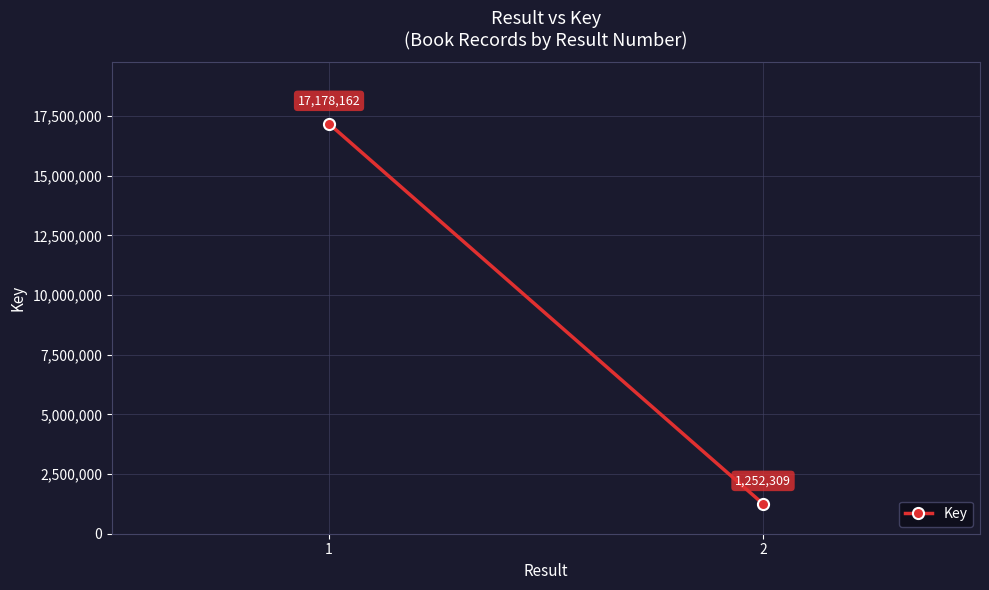

What is the average value?

9215236